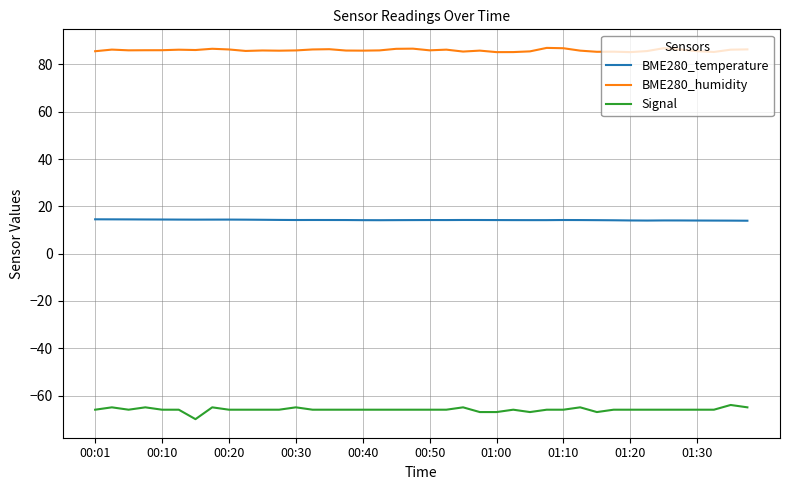

True or false: BME280_humidity and BME280_temperature cross at least once.

False